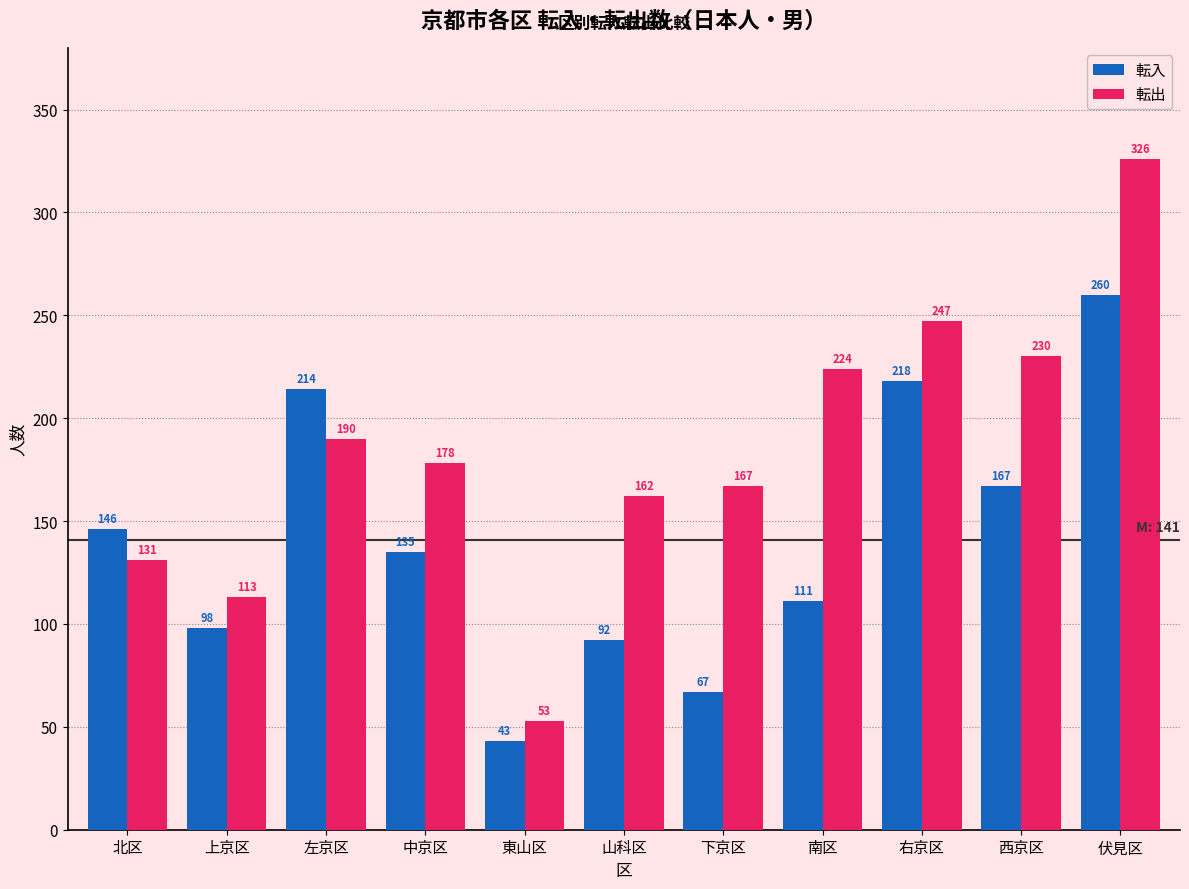

What is the sum of all 転入 values?

1551